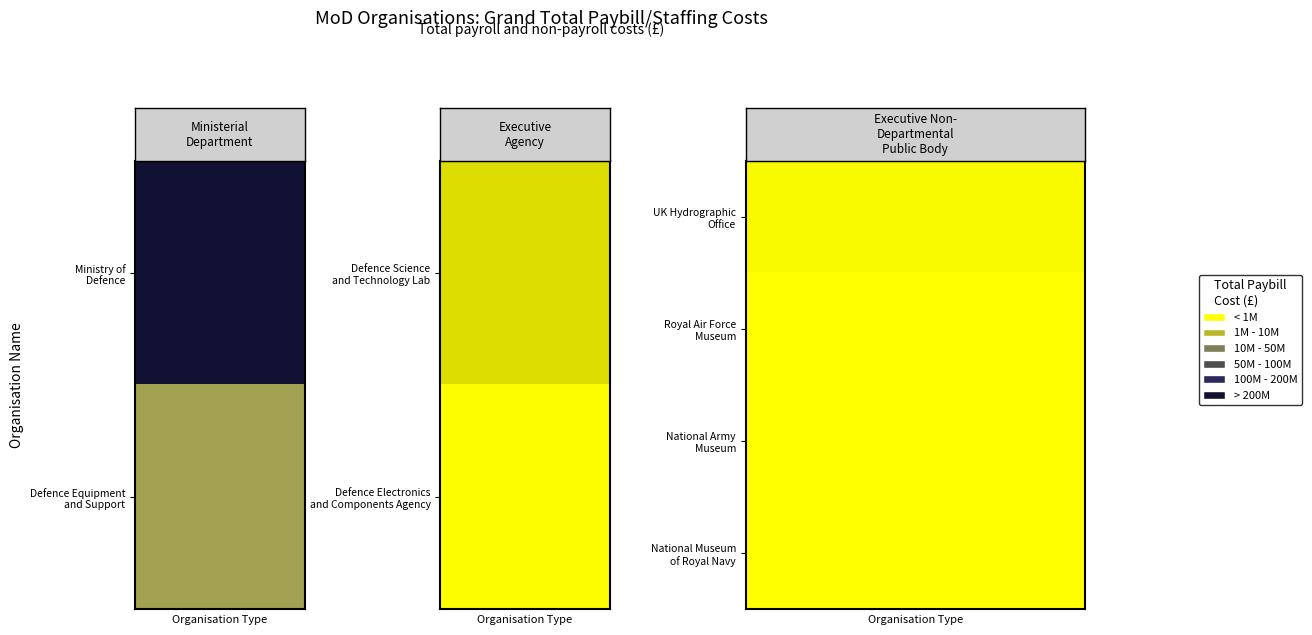

Approximately how many times larger is the value at UK Hydrographic Office compared to Royal Air Force Museum?

9.2